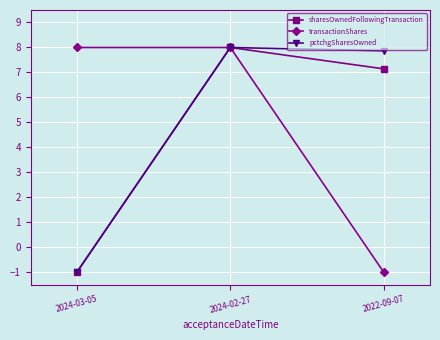

What value does the transactionShares series have at 2024-02-27?

8.0